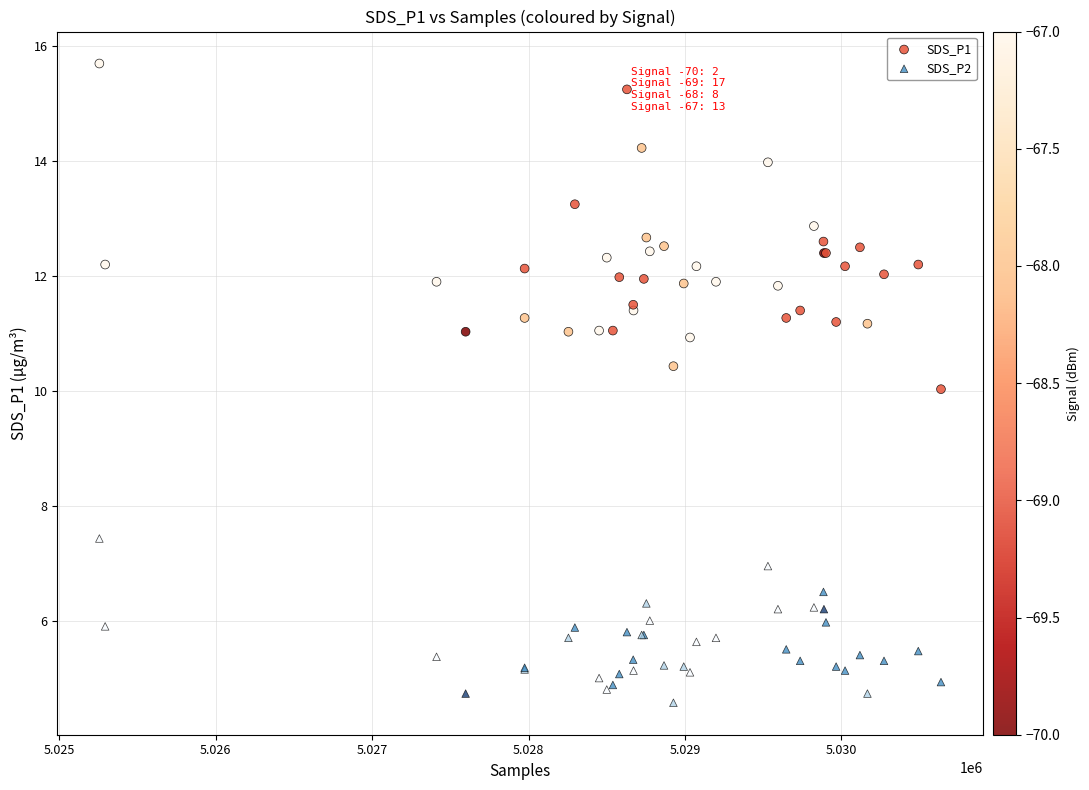

What is the X range (max minus min) for the scatter plot?

5379.0